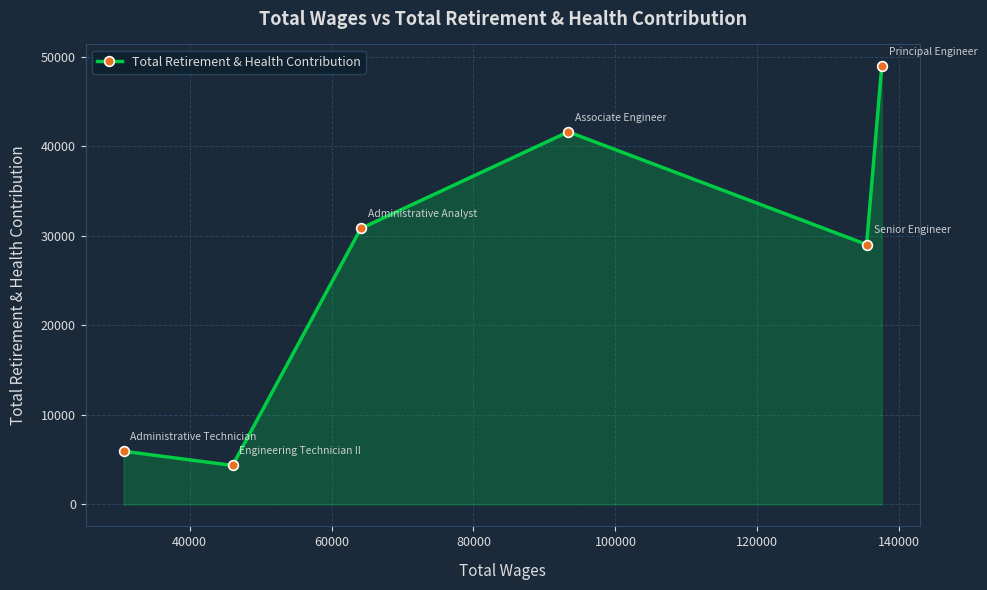

What is the sum of all values?

160662